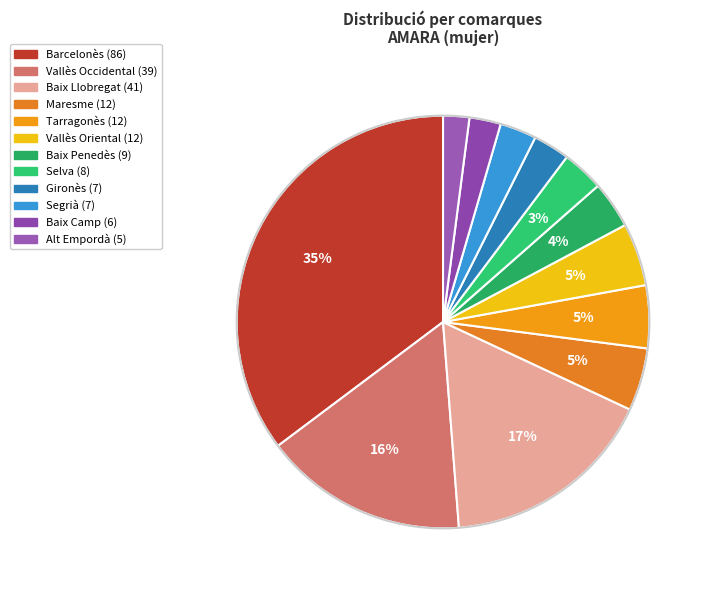

How many segments does this pie chart have?

12